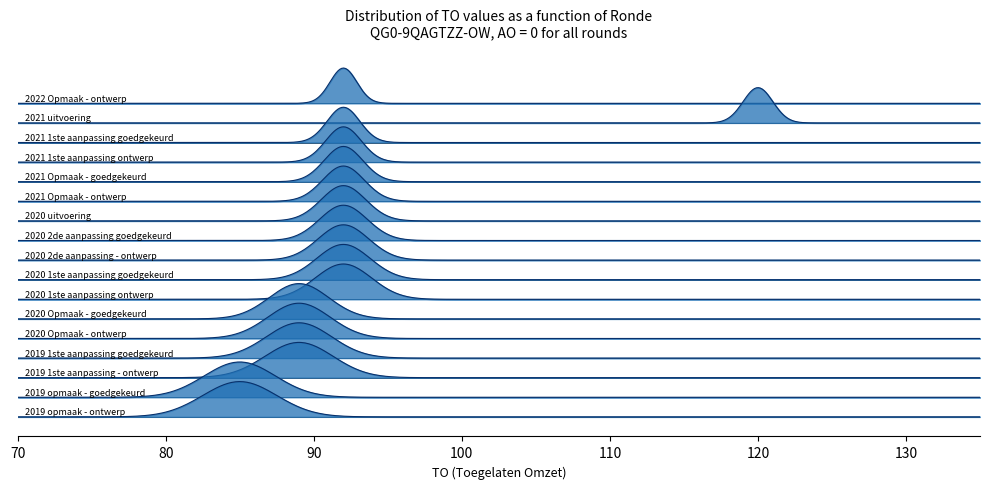

Which series has the widest spread of values?

TO